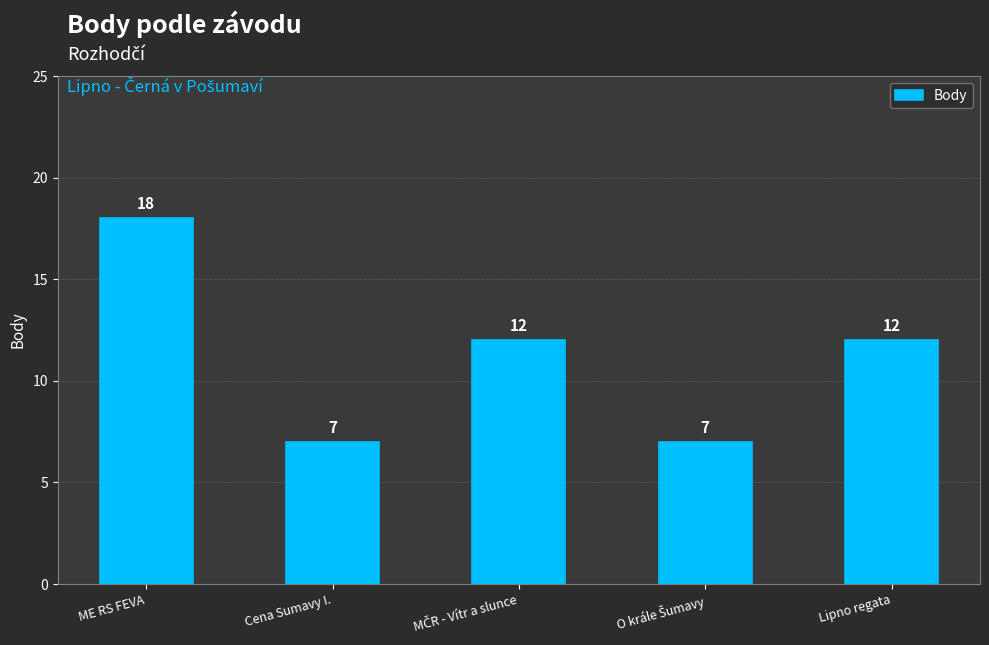

True or false: the data shows 16 at Lipno regata.

False